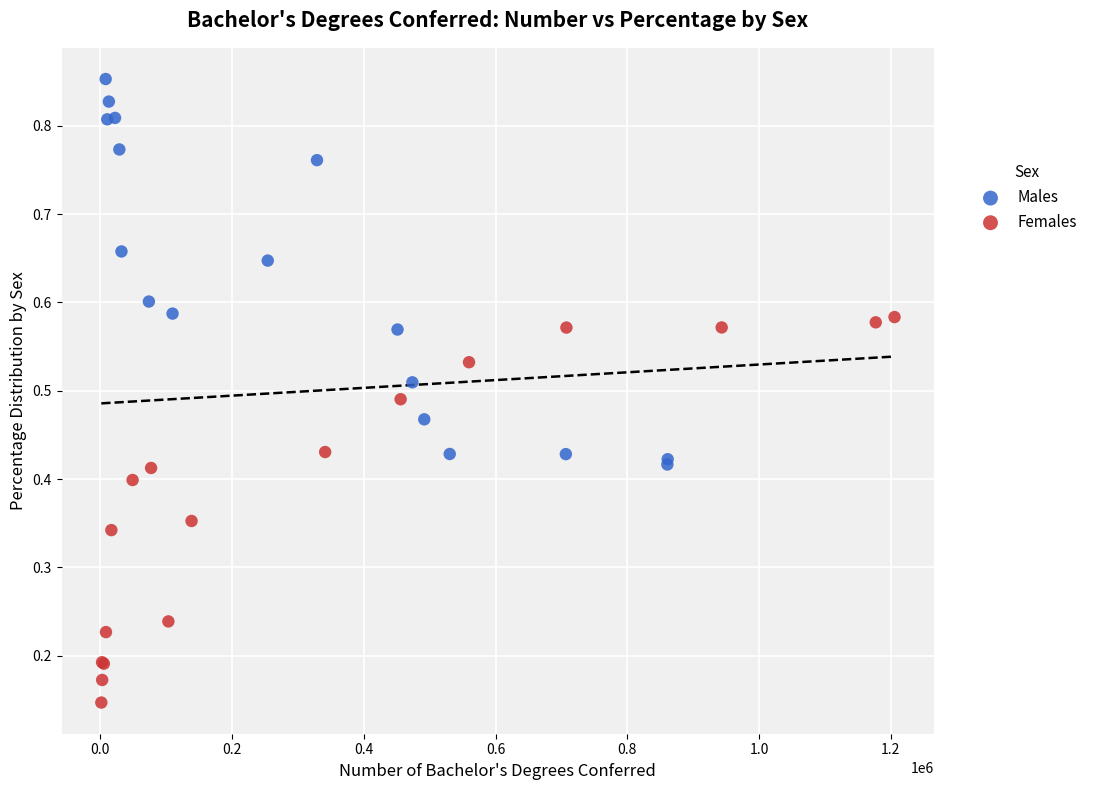

Which series contains the highest Y value?

Males